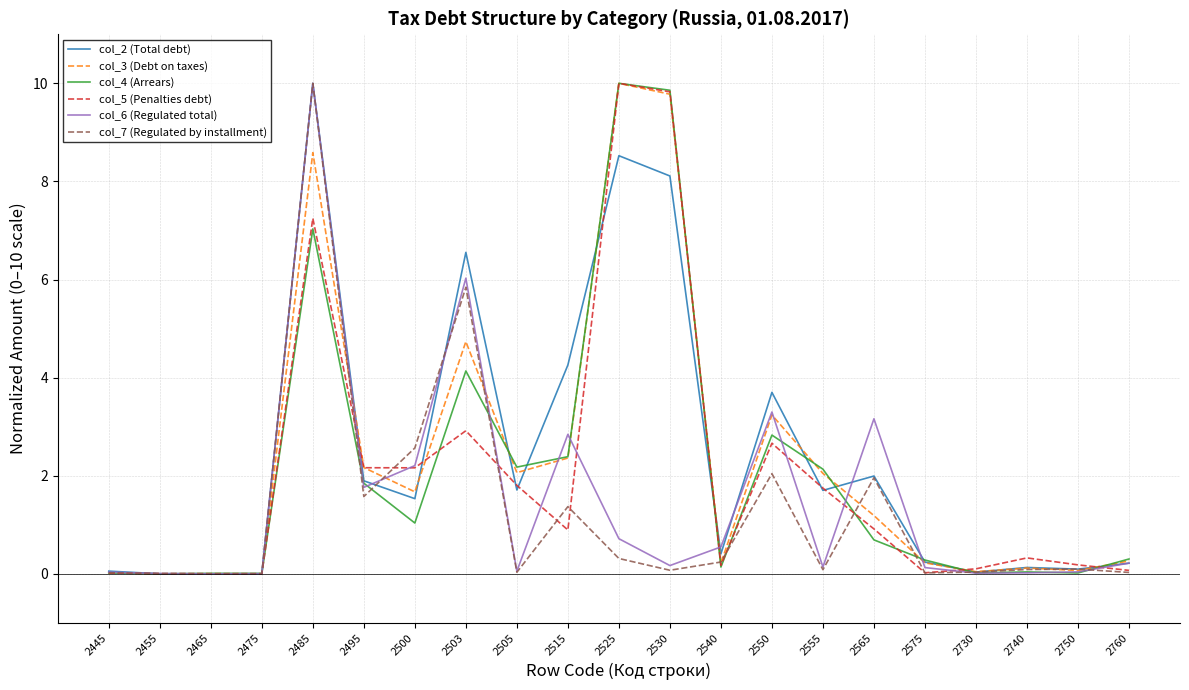

Which series has the largest total across all categories?

col_2 (Total debt)